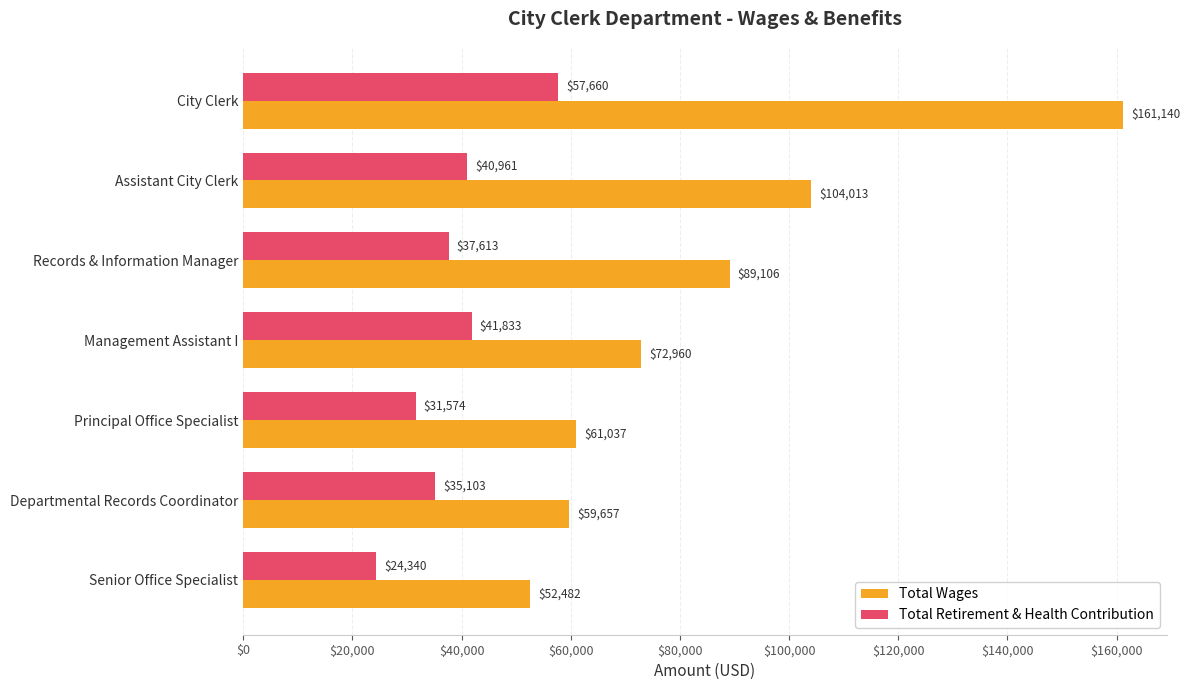

The Total Wages series shows 66298 at City Clerk. True or false?

False